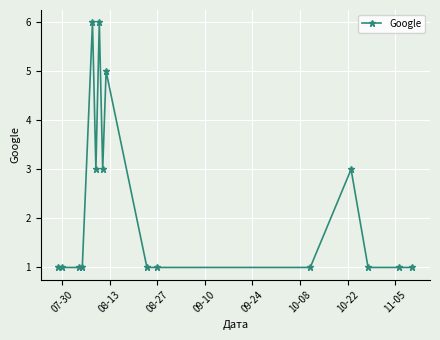

What is the maximum value shown in the chart?

6